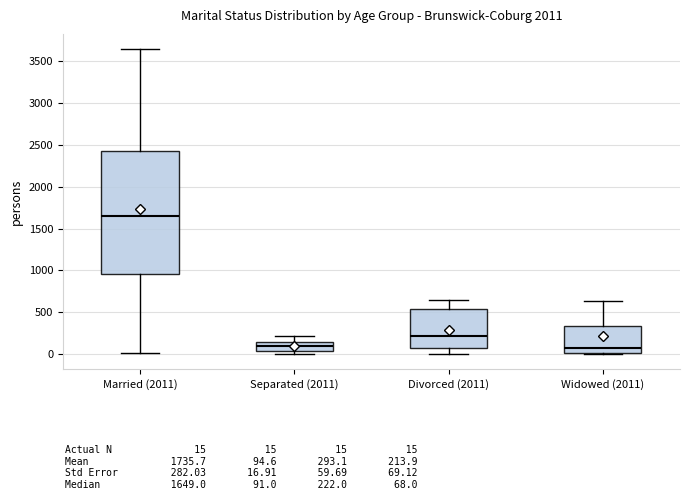

Which box's median line is the highest?

Married (2011)